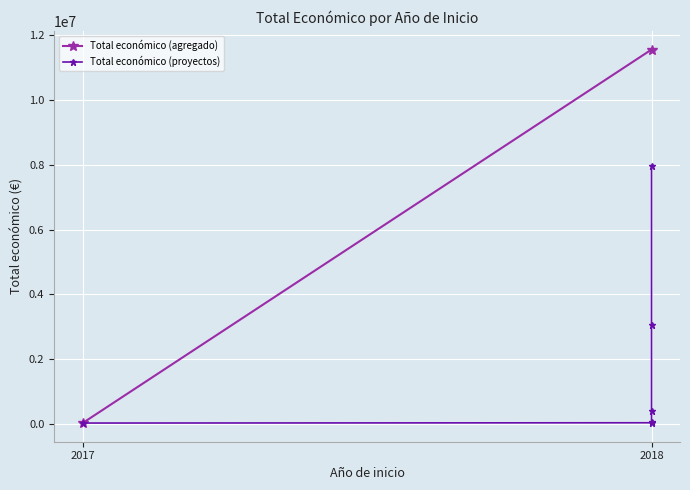

True or false: the data shows 70716 at 2018.

False